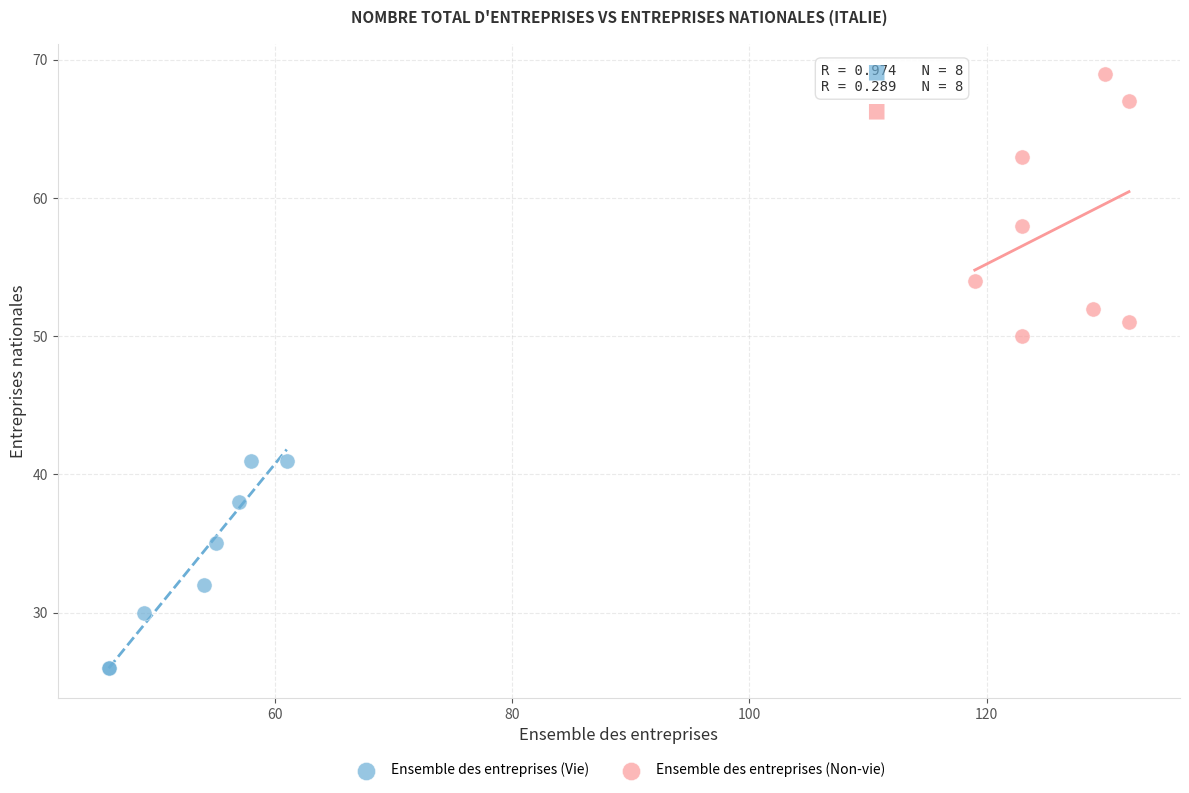

Which series contains the highest Y value?

Ensemble des entreprises (Non-vie)